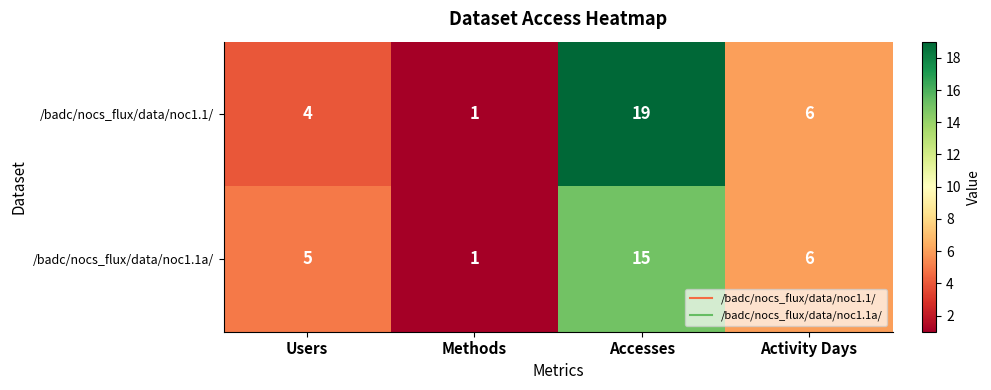

How many data points does each series have?

4